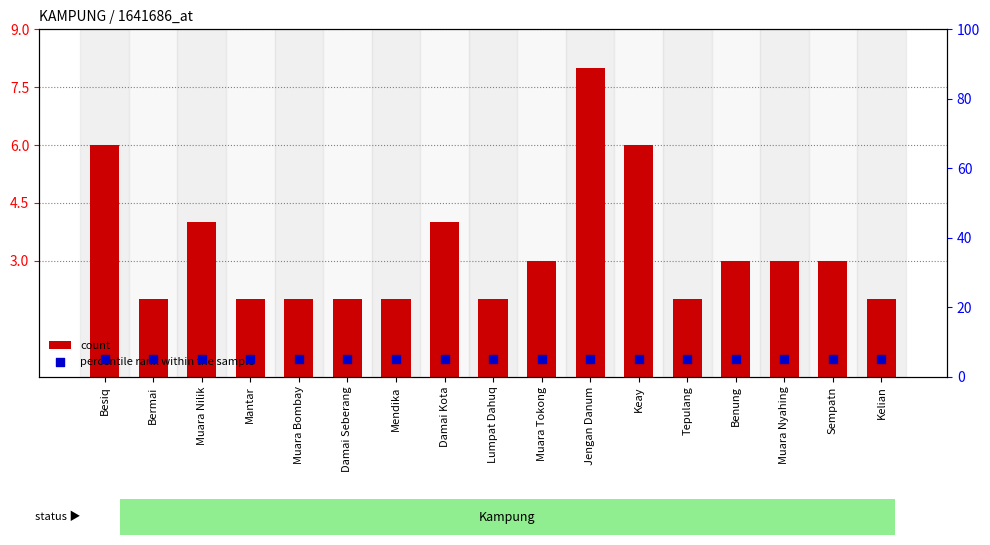

At which category is the sum across all series the highest?

Jengan Danum